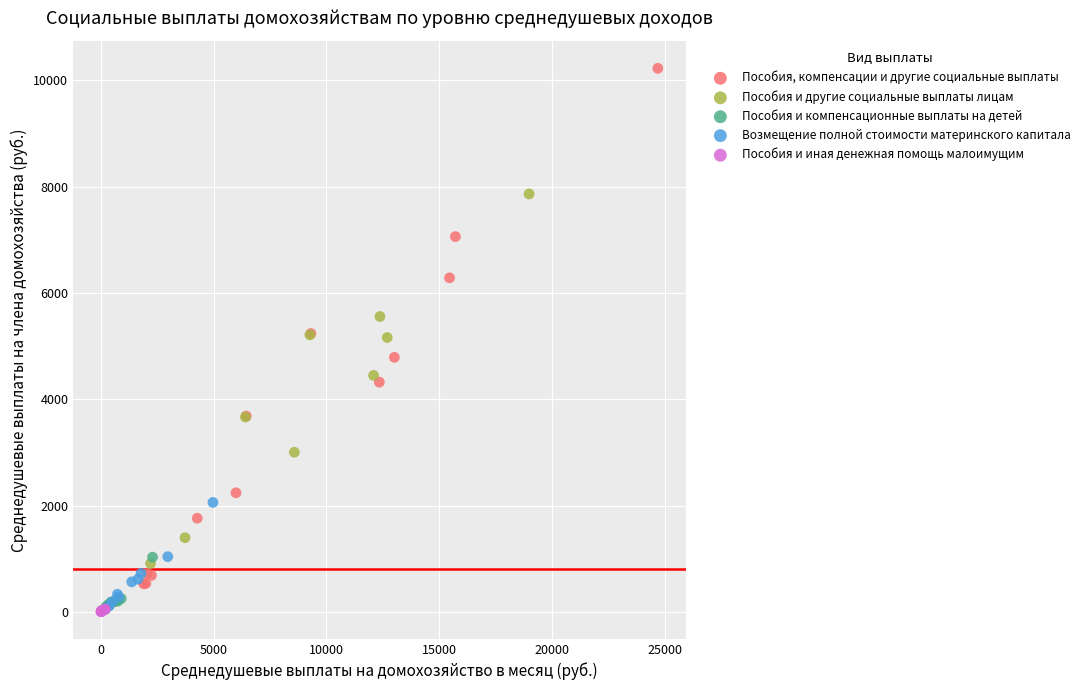

Which series contains the highest Y value?

Пособия, компенсации и другие социальные выплаты